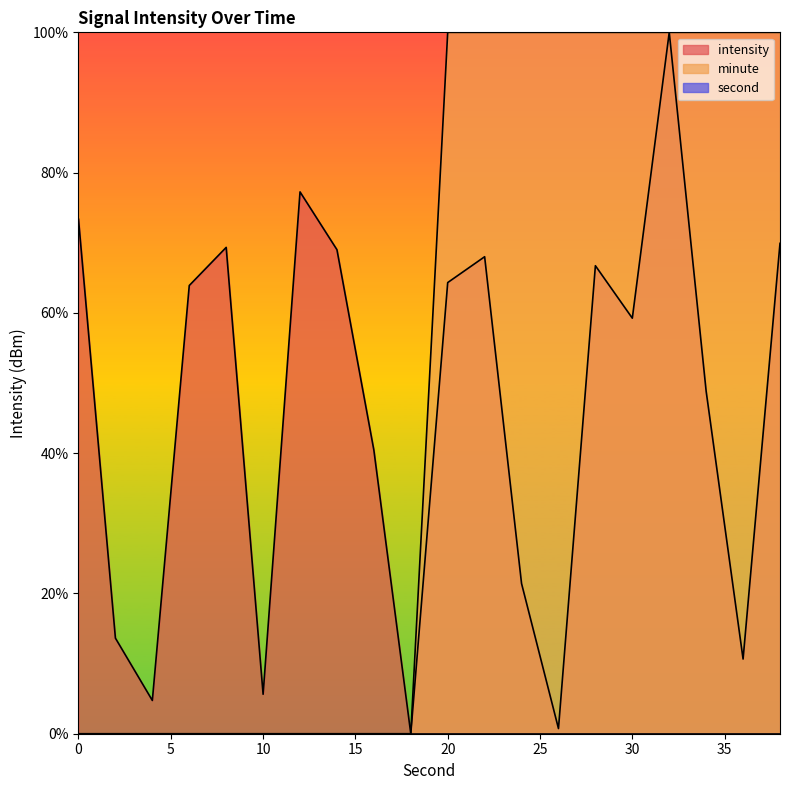

How many distinct data groups are displayed?

3